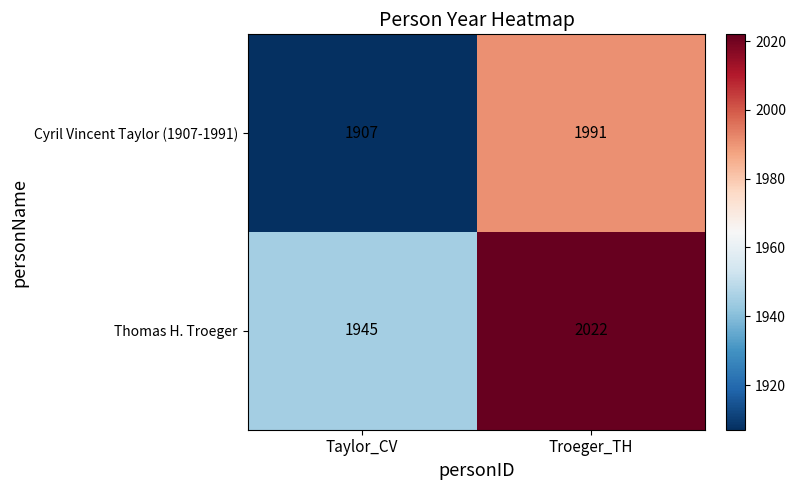

What is the difference between the highest and lowest values at Troeger_TH?

31